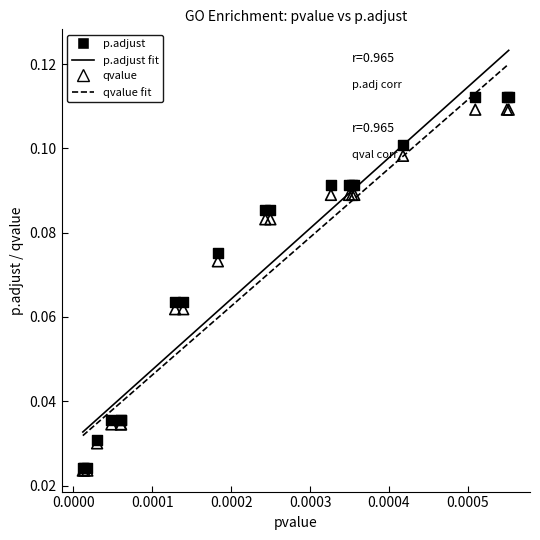

Which series reaches the maximum Y coordinate?

p.adjust